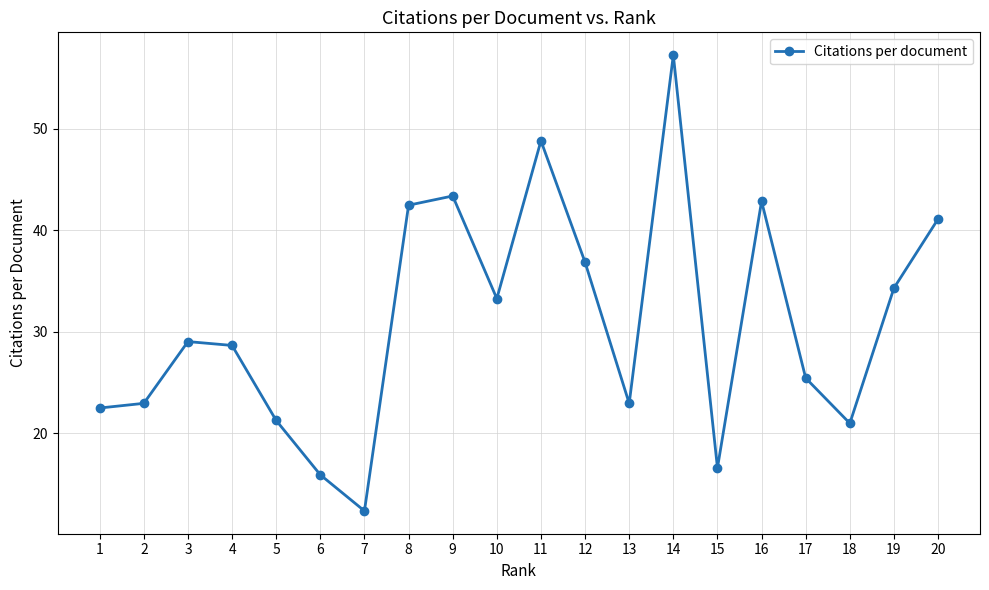

How many interior local valleys (lower than both neighbors) does the data have?

5